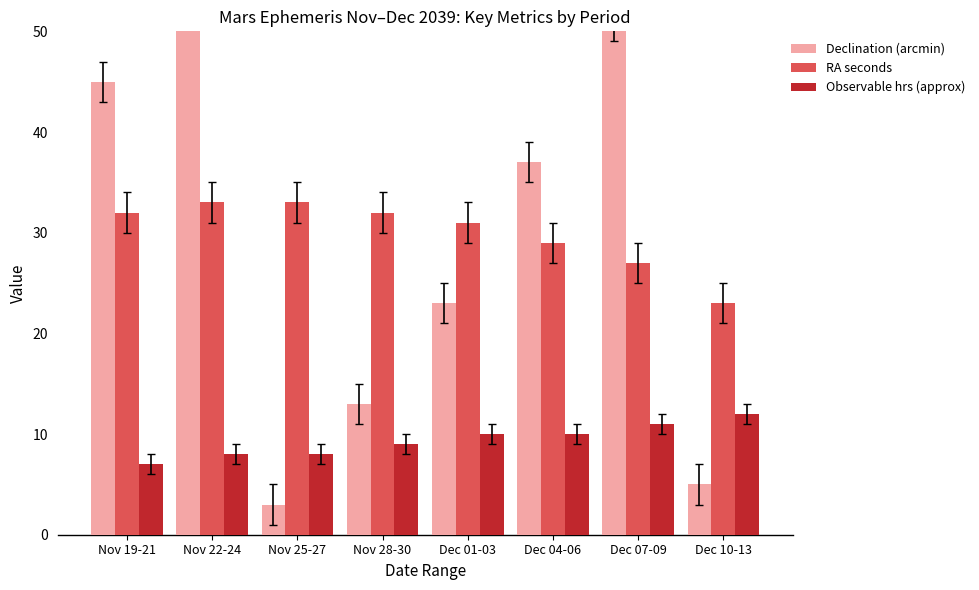

Are the bars horizontal?

No